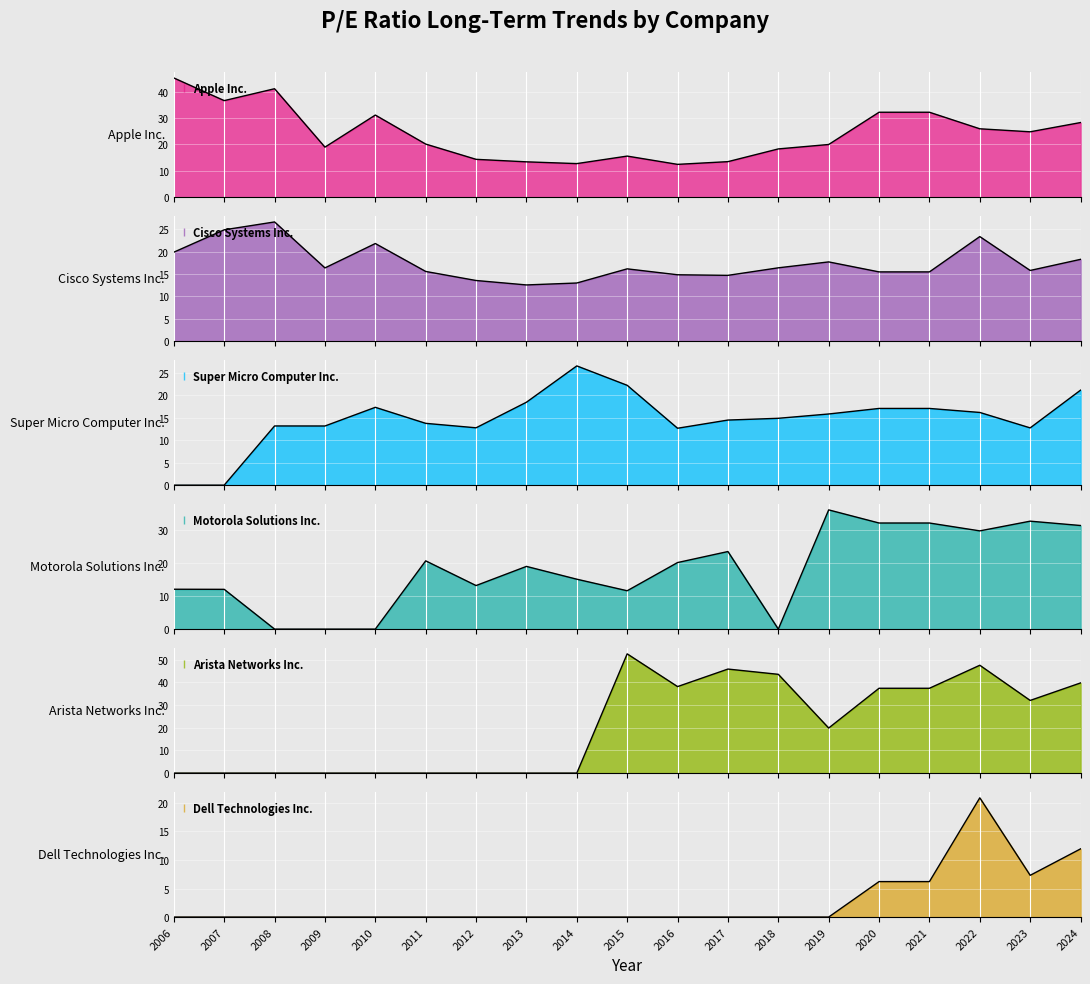

True or false: Dell Technologies Inc. and Motorola Solutions Inc. intersect in this chart.

False